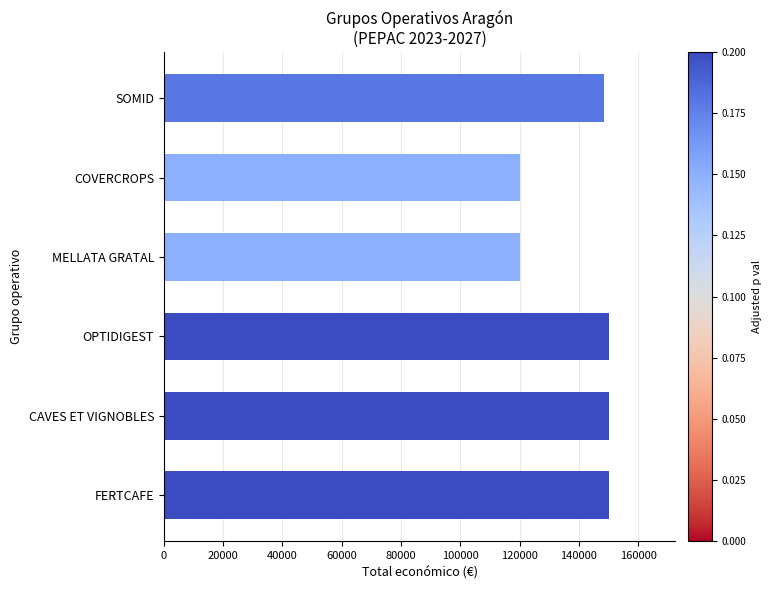

How many bars are there in total?

6